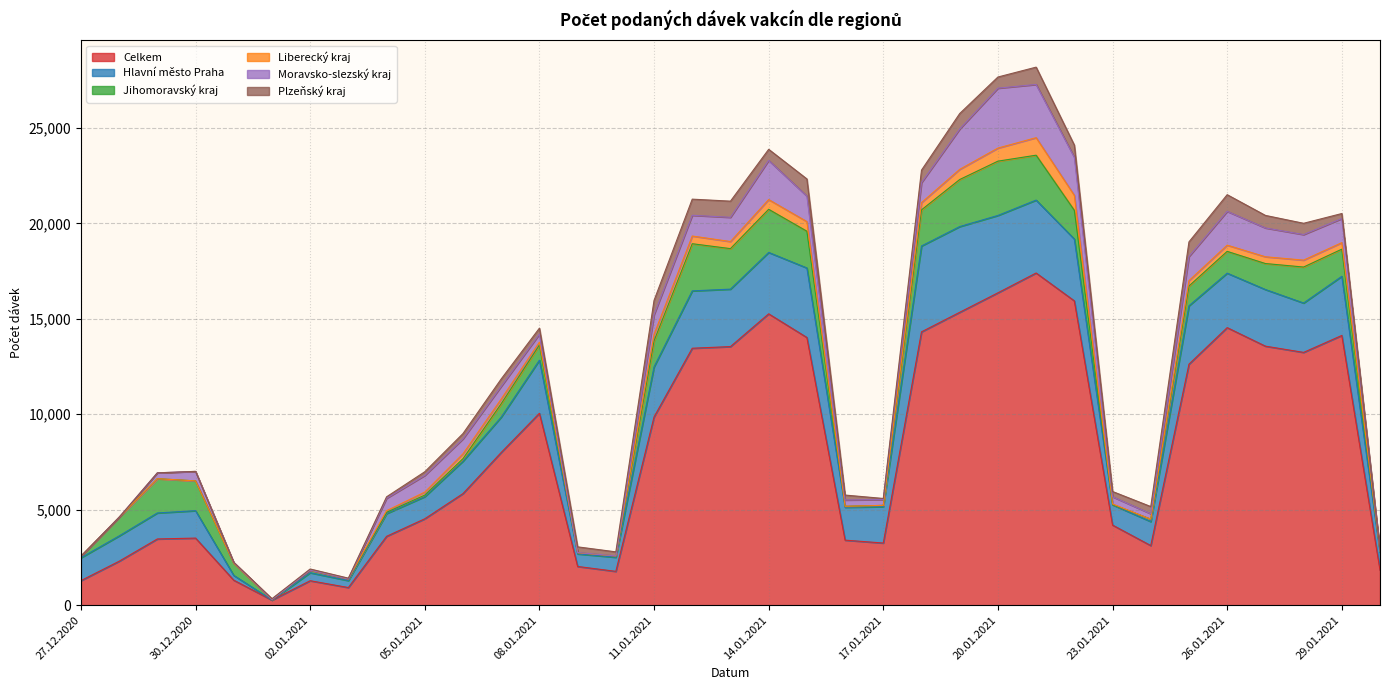

At how many categories does at least one series exceed 9595?

16